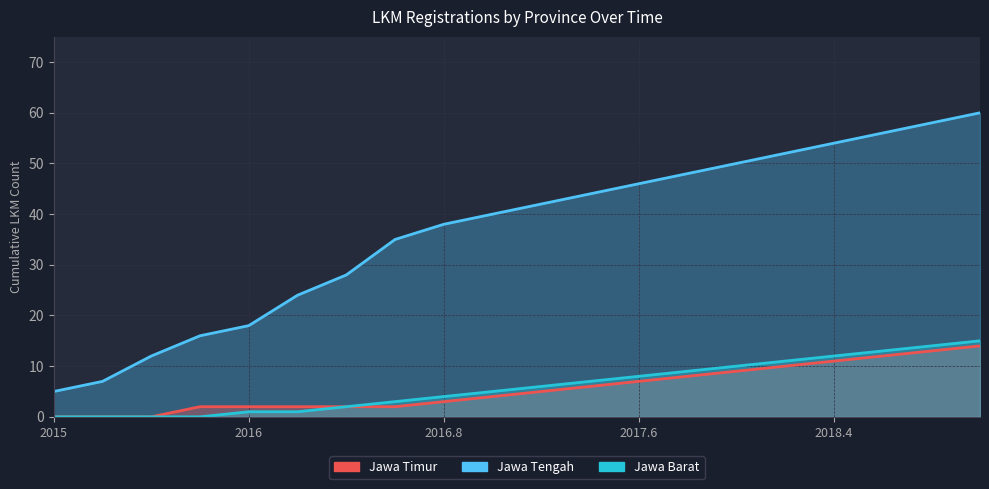

What is the value of the Jawa Barat point at the 15th from the left?

10